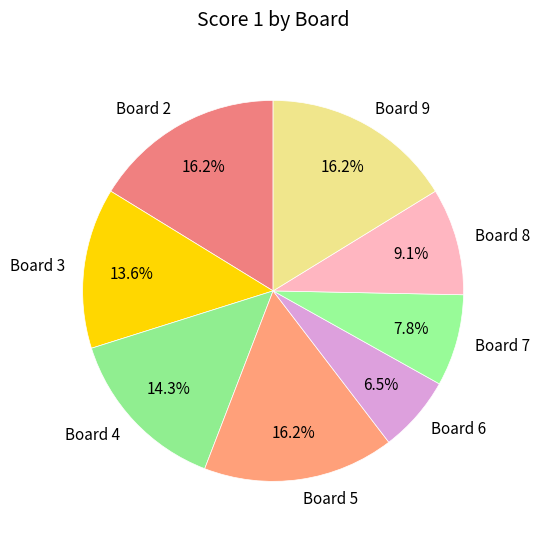

True or false: Board 7 accounts for 8% of the total.

True